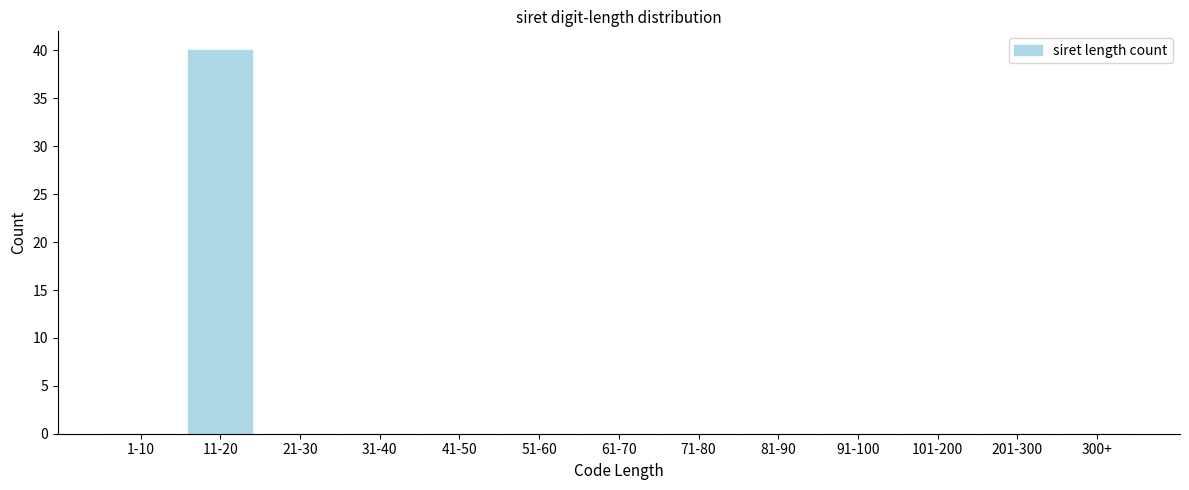

Reading right to left, what are all the values shown in this chart?

300+=0	201-300=0	101-200=0	91-100=0	81-90=0	71-80=0	61-70=0	51-60=0	41-50=0	31-40=0	21-30=0	11-20=40	1-10=0